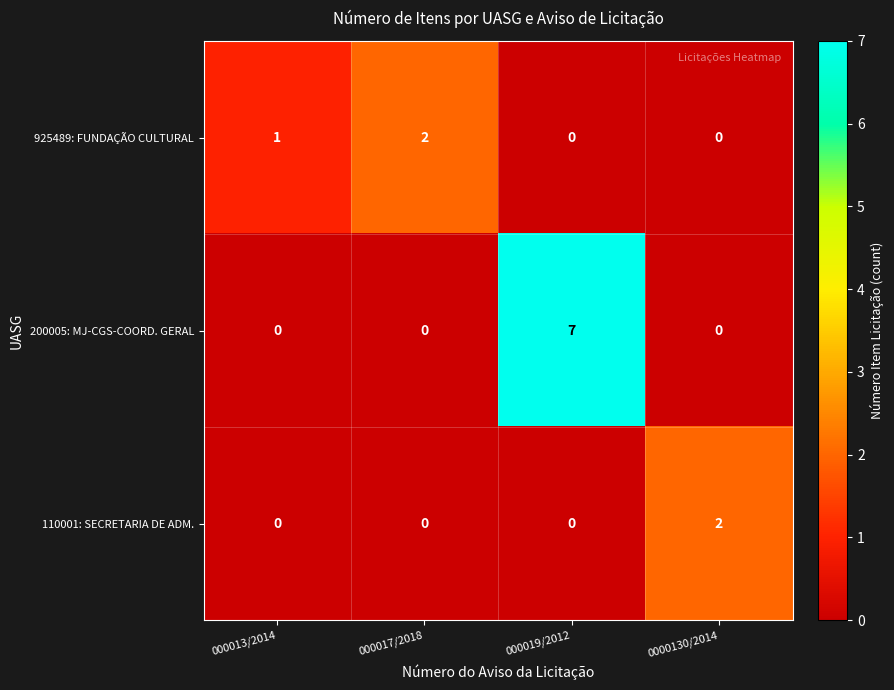

Which series has the largest total across all categories?

200005: MJ-CGS-COORD. GERAL